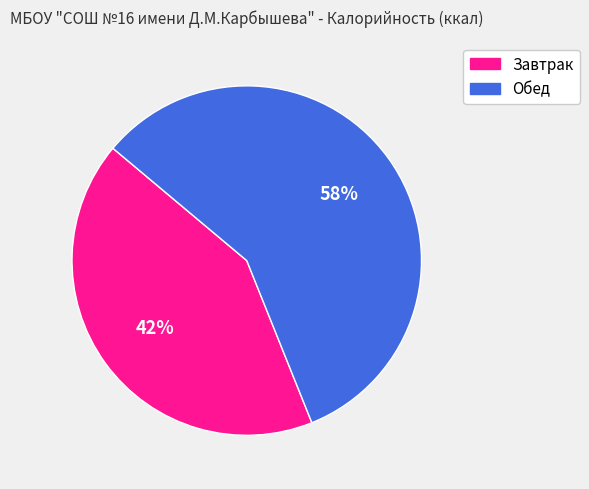

Count the number of slices in the pie.

2